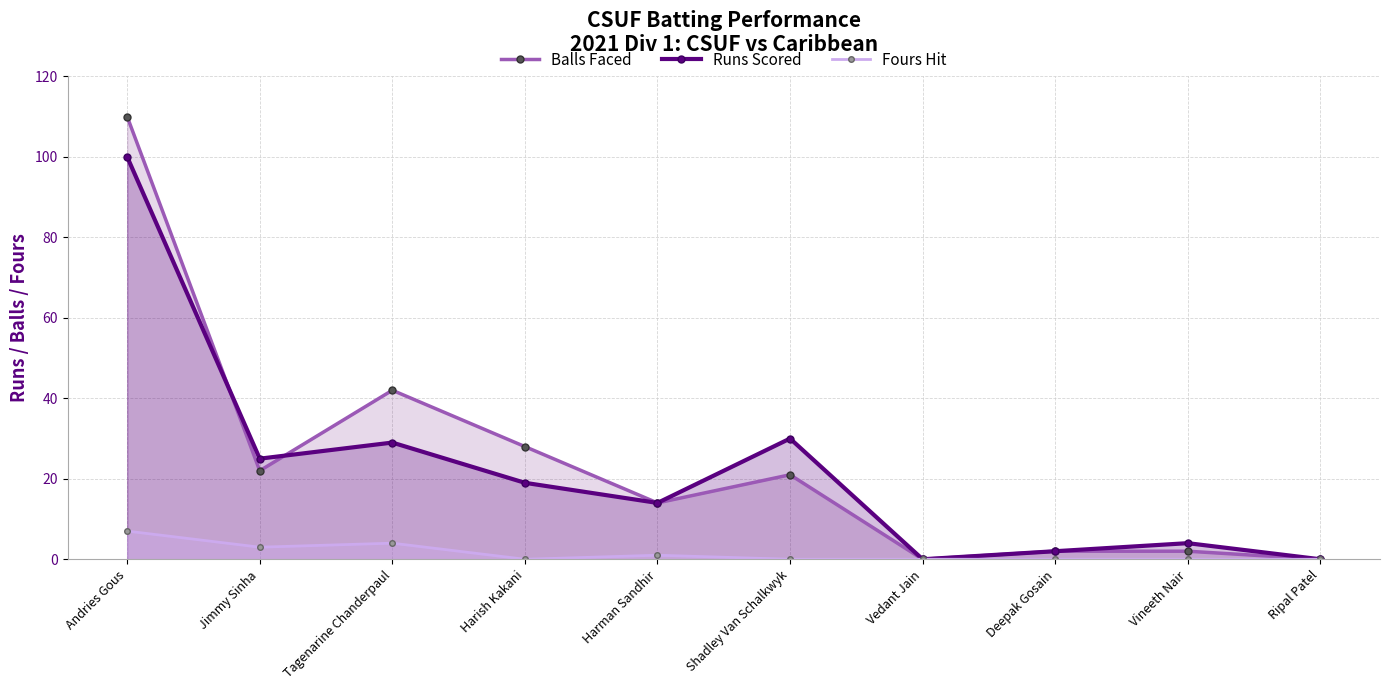

Rank the categories by Runs Scored value from highest to lowest.

Andries Gous, Shadley Van Schalkwyk, Tagenarine Chanderpaul, Jimmy Sinha, Harish Kakani, Harman Sandhir, Vineeth Nair, Deepak Gosain, Vedant Jain, Ripal Patel